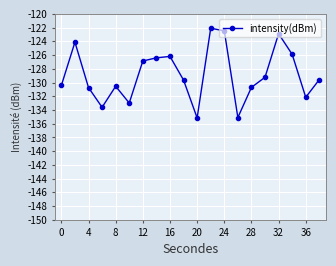

What is the sum of all values?

-2576.8